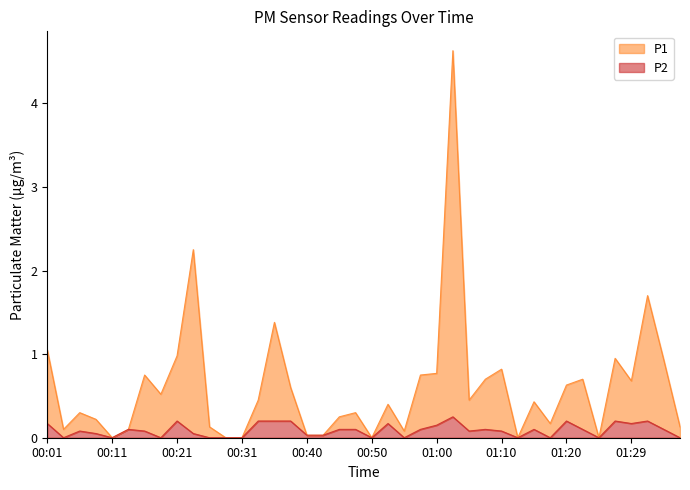

Reading right to left, list all the values displayed in this chart.

P1: 01:39=0.1	01:34=0.9	01:32=1.7	01:29=0.7	01:27=0.9	01:24=0.0	01:22=0.7	01:20=0.6	01:17=0.2	01:15=0.4	01:12=0.0	01:10=0.8	01:07=0.7	01:05=0.5	01:02=4.6	01:00=0.8	00:58=0.8	00:55=0.1	00:53=0.4	00:50=0.0	00:48=0.3	00:45=0.2	00:43=0.0	00:40=0.0	00:38=0.6	00:36=1.4	00:33=0.5	00:31=0.0	00:28=0.0	00:26=0.1	00:23=2.2	00:21=1.0	00:18=0.5	00:16=0.8	00:14=0.1	00:11=0.0	00:09=0.2	00:06=0.3	00:04=0.1	00:01=1.1
P2: 01:39=0.0	01:34=0.1	01:32=0.2	01:29=0.2	01:27=0.2	01:24=0.0	01:22=0.1	01:20=0.2	01:17=0.0	01:15=0.1	01:12=0.0	01:10=0.1	01:07=0.1	01:05=0.1	01:02=0.2	01:00=0.1	00:58=0.1	00:55=0.0	00:53=0.2	00:50=0.0	00:48=0.1	00:45=0.1	00:43=0.0	00:40=0.0	00:38=0.2	00:36=0.2	00:33=0.2	00:31=0.0	00:28=0.0	00:26=0.0	00:23=0.1	00:21=0.2	00:18=0.0	00:16=0.1	00:14=0.1	00:11=0.0	00:09=0.1	00:06=0.1	00:04=0.0	00:01=0.2